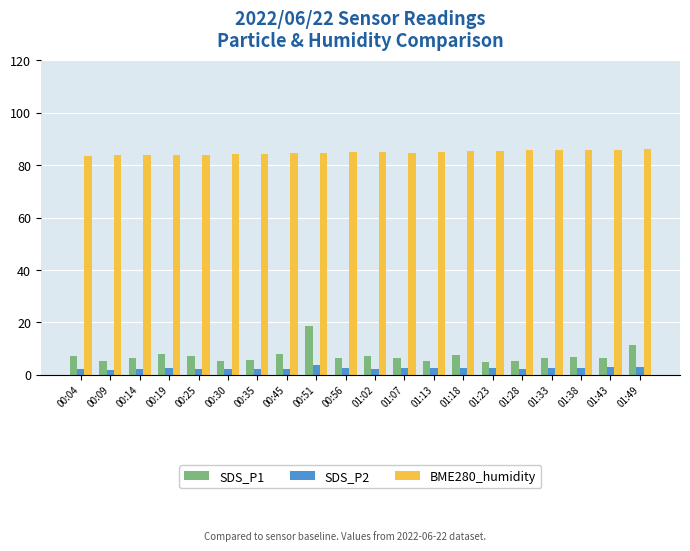

The value of BME280_humidity at 00:14 is 18.9. True or false?

False